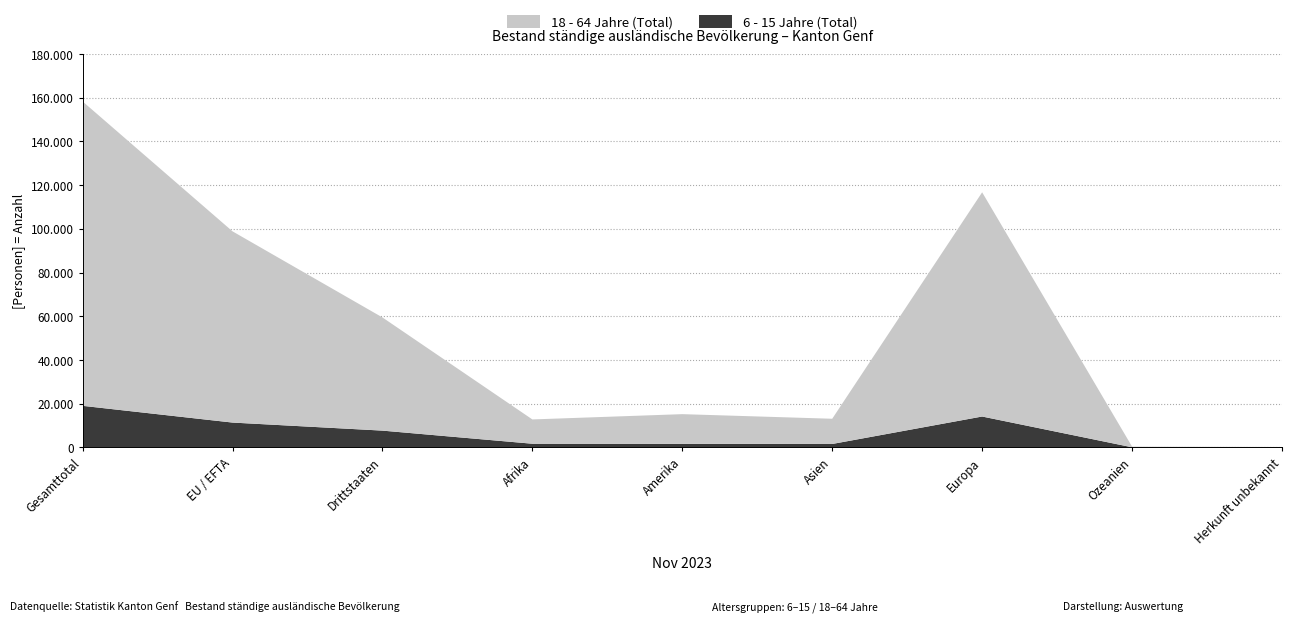

Reading right to left, extract all data points from this chart.

18 - 64 Jahre (Total): Herkunft unbekannt=154	Ozeanien=302	Europa=102593	Asien=11539	Amerika=13578	Afrika=11116	Drittstaaten=51786	EU / EFTA=87496	Gesamttotal=139282
6 - 15 Jahre (Total): Herkunft unbekannt=37	Ozeanien=34	Europa=14113	Asien=1548	Amerika=1613	Afrika=1659	Drittstaaten=7660	EU / EFTA=11344	Gesamttotal=19004